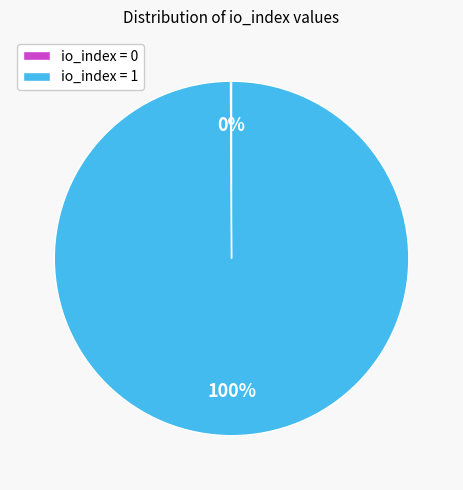

What is the majority slice?

io_index = 1